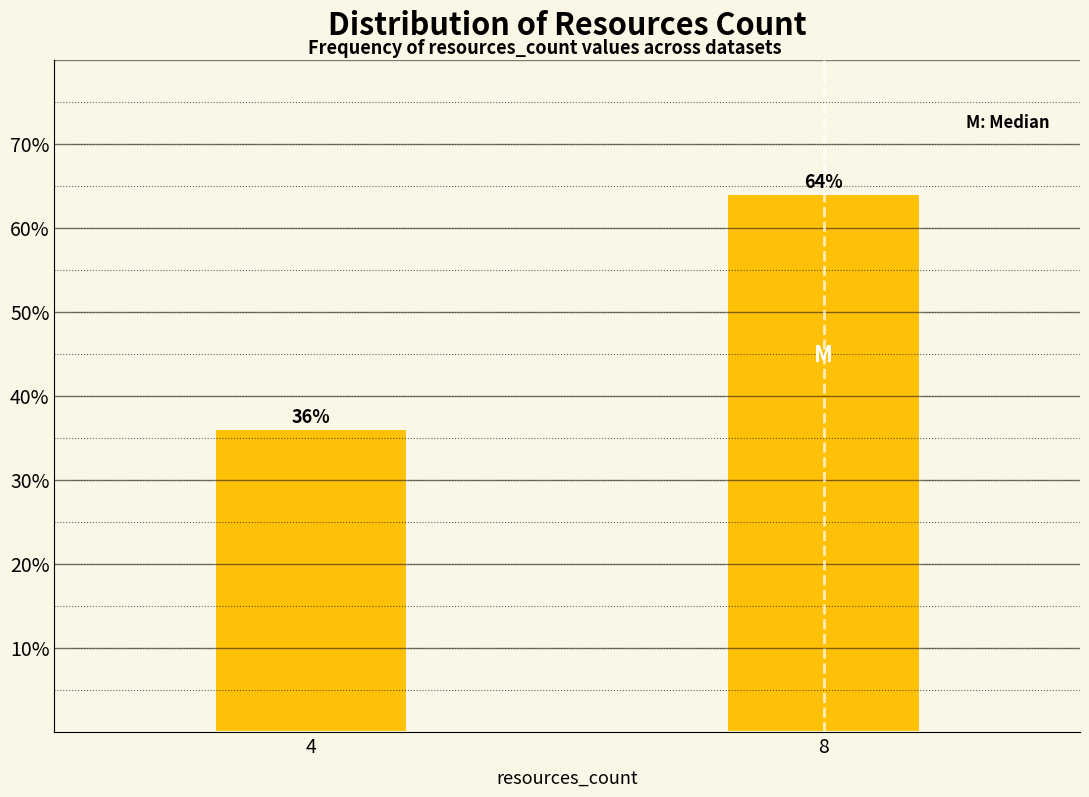

Reading right to left, what are all the values shown in this chart?

8=64	4=36